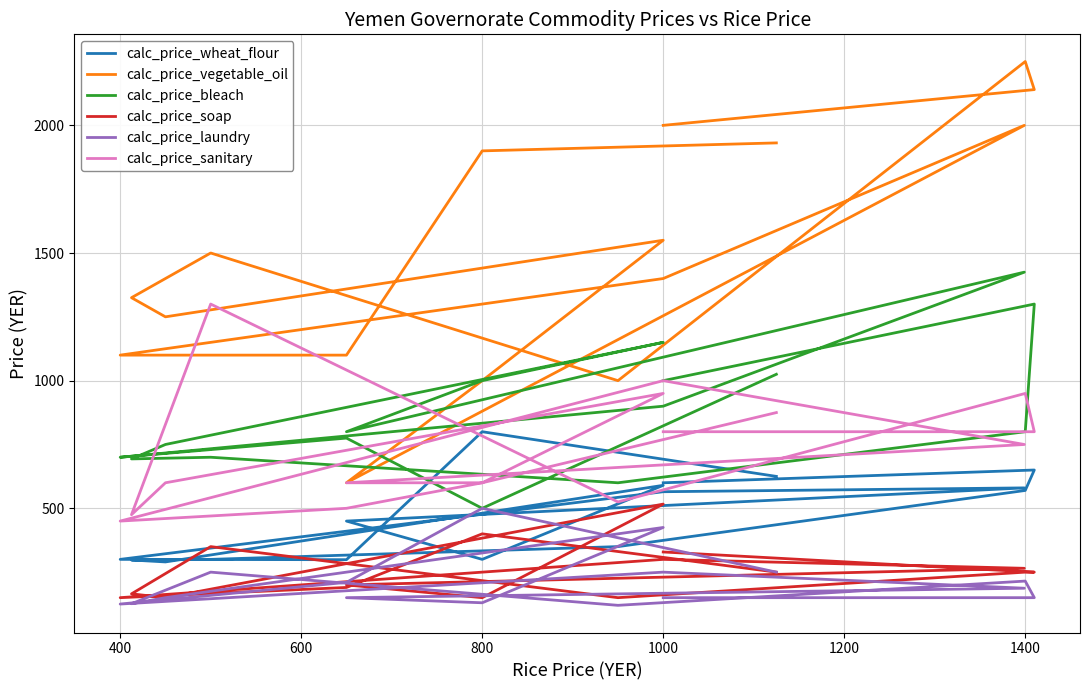

How many data points in calc_price_soap are less than 250?

7